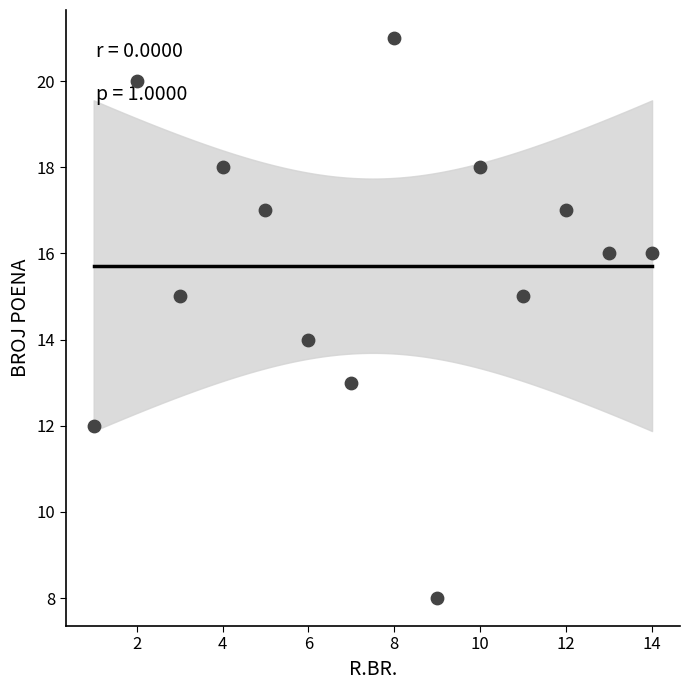

What is the range of X values (max minus min)?

13